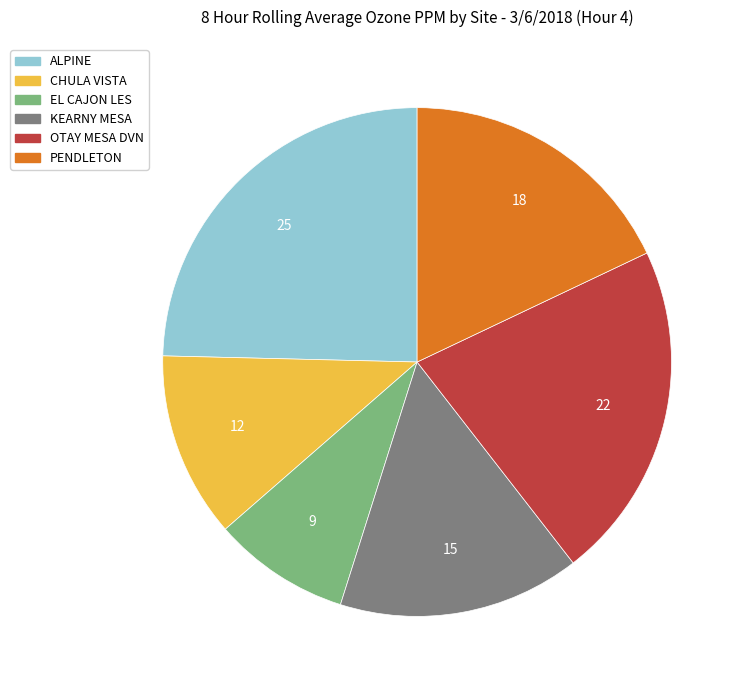

How many segments does this pie chart have?

6